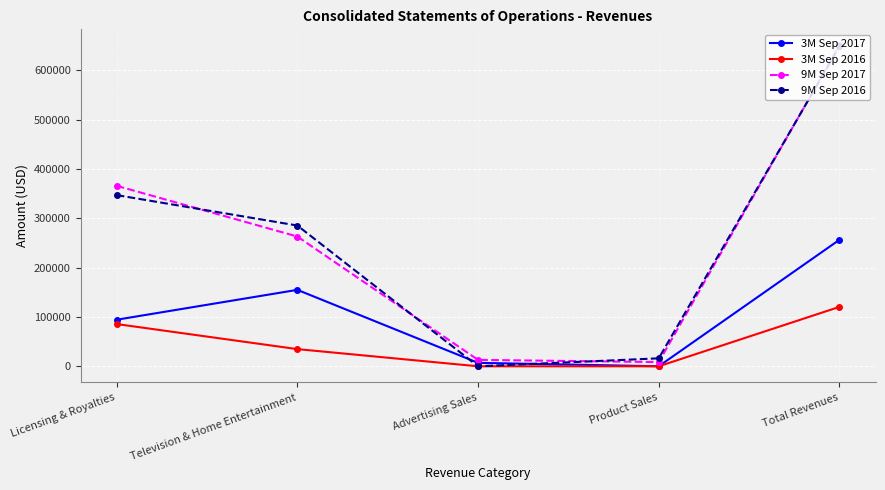

Reading right to left, what are all the values shown in this chart?

3M Sep 2017: Total Revenues=256501	Product Sales=60	Advertising Sales=7008	Television & Home Entertainment=155003	Licensing & Royalties=94430
3M Sep 2016: Total Revenues=120486	Product Sales=0	Advertising Sales=0	Television & Home Entertainment=34826	Licensing & Royalties=85660
9M Sep 2017: Total Revenues=650723	Product Sales=8561	Advertising Sales=13027	Television & Home Entertainment=263142	Licensing & Royalties=365993
9M Sep 2016: Total Revenues=648711	Product Sales=16150	Advertising Sales=0	Television & Home Entertainment=285433	Licensing & Royalties=347128